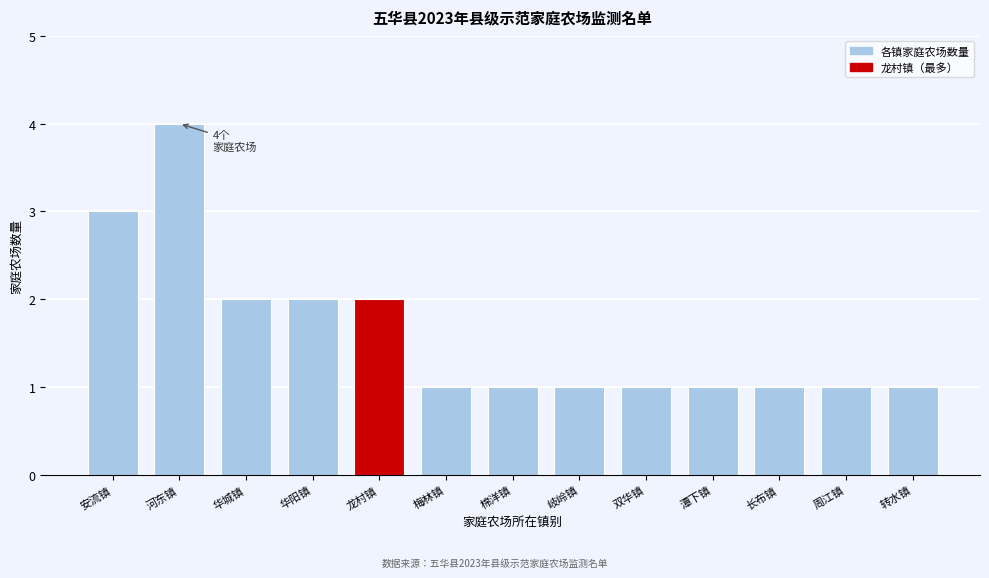

Reading right to left, transcribe all the data shown in this chart.

转水镇=1	周江镇=1	长布镇=1	潭下镇=1	双华镇=1	岐岭镇=1	棉洋镇=1	梅林镇=1	龙村镇=2	华阳镇=2	华城镇=2	河东镇=4	安流镇=3